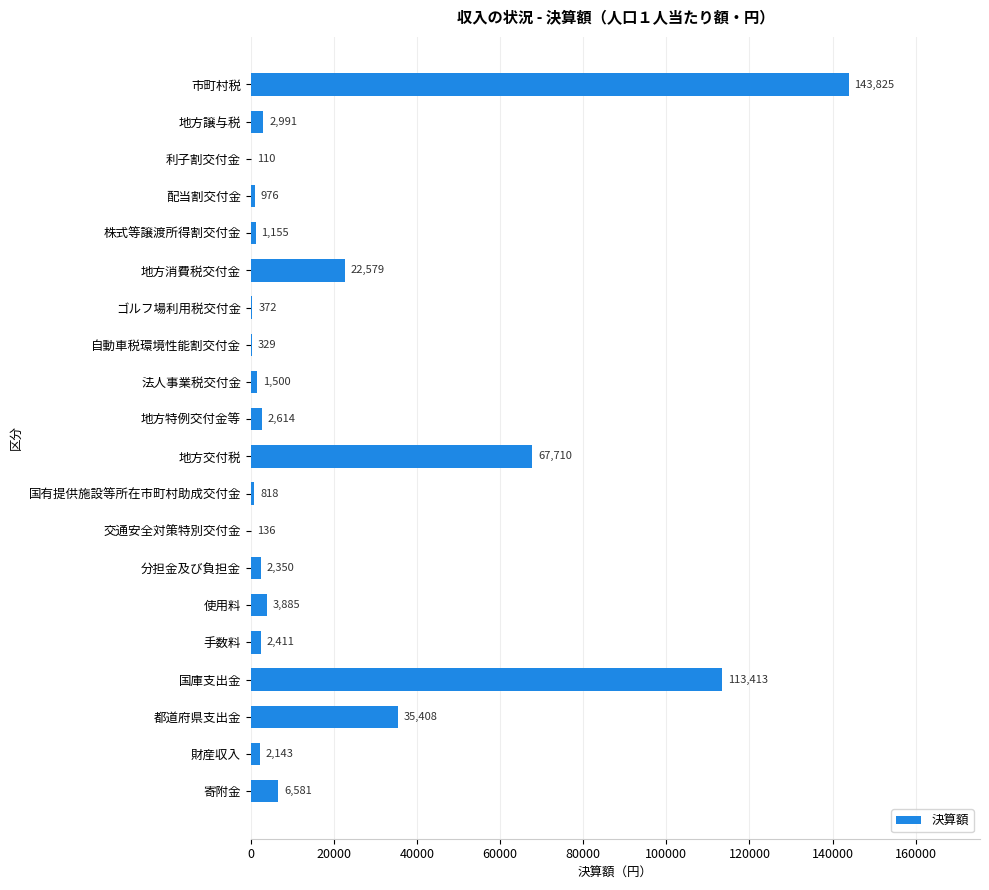

What value does the data have at 株式等譲渡所得割交付金?

1155